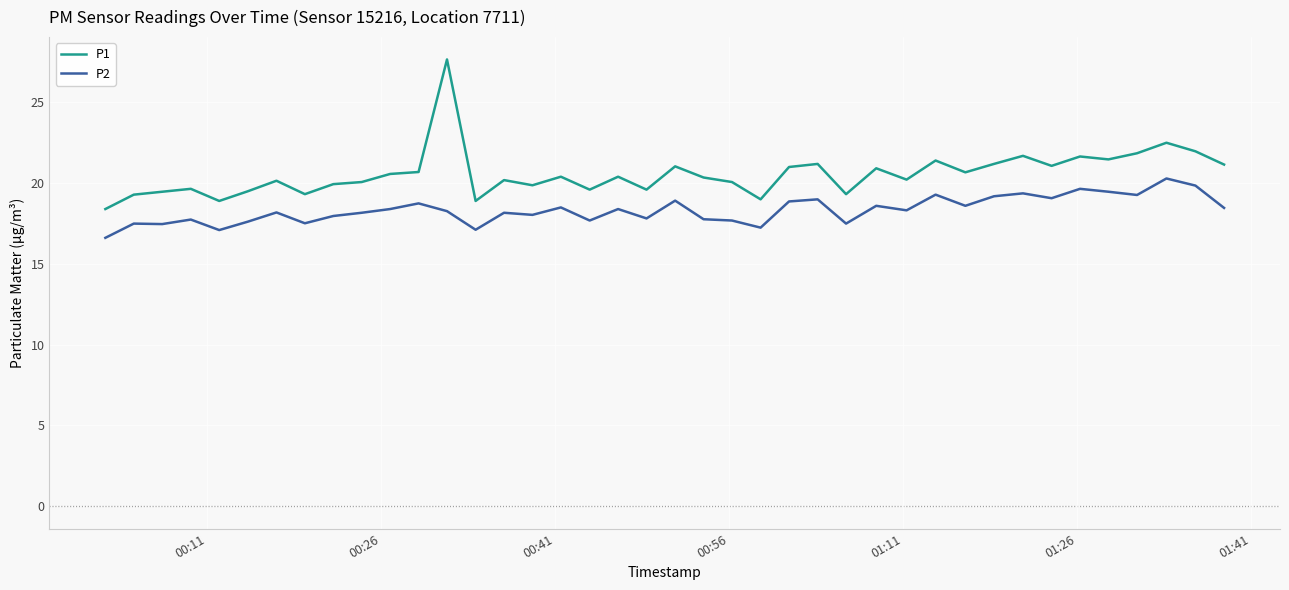

True or false: P1 and P2 intersect in this chart.

False